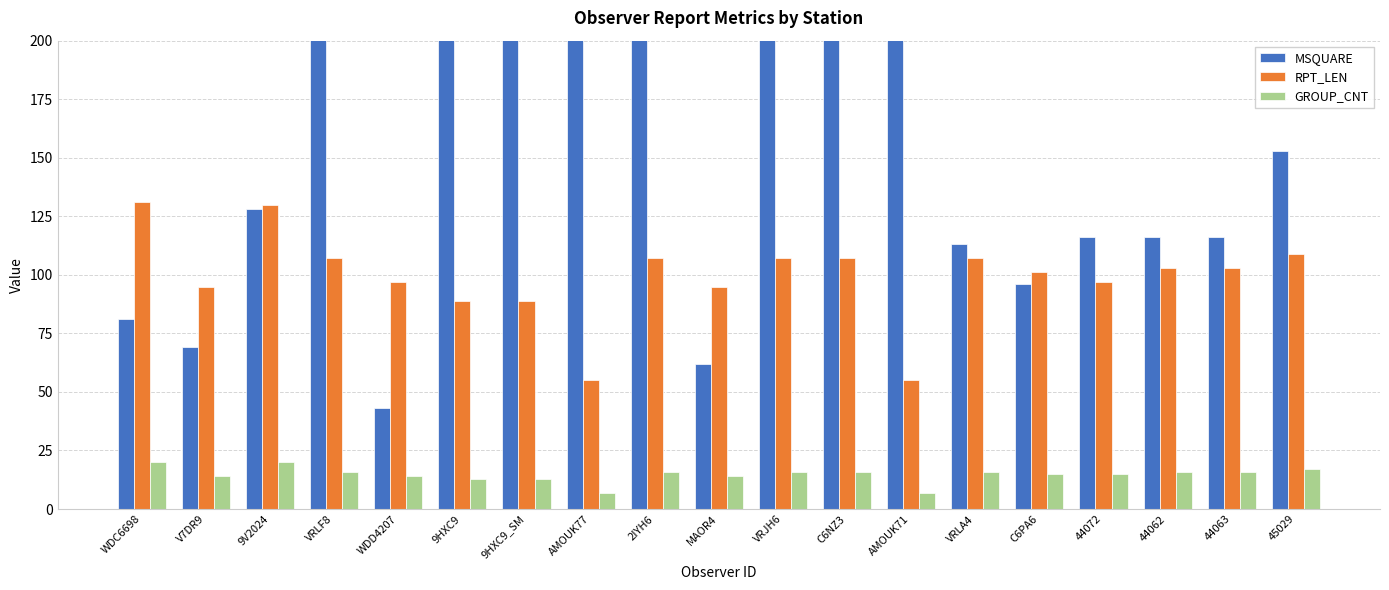

Which series has the largest total across all categories?

MSQUARE